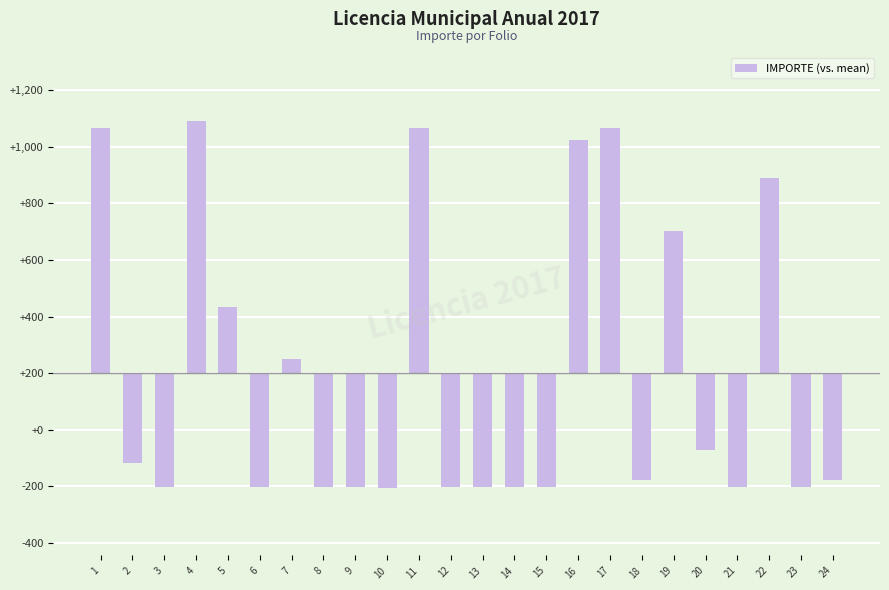

At which label does the data first exceed -472?

1